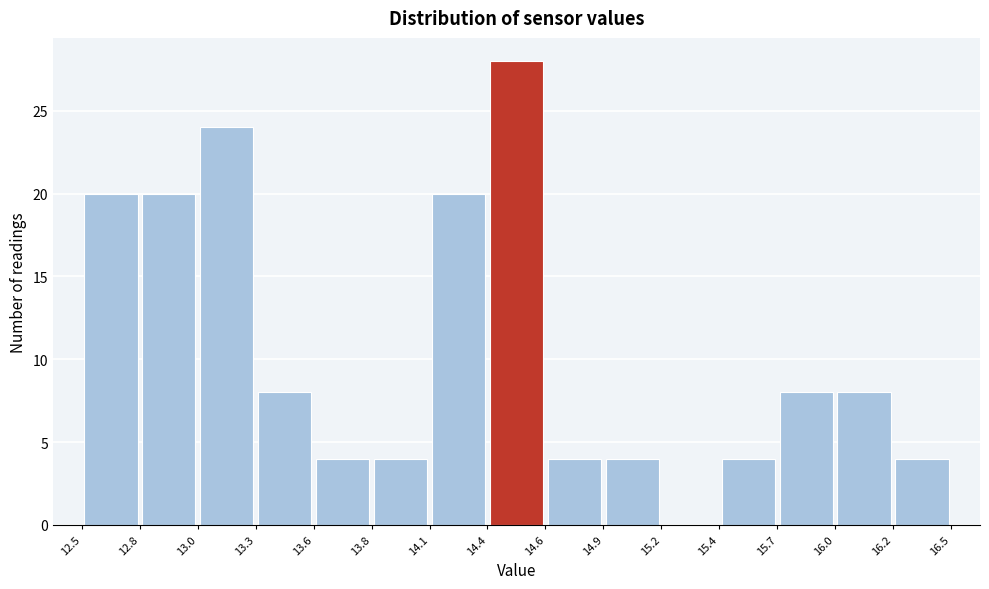

Reading left to right, transcribe this chart: for each bar, give the range it covers on the x-axis and its height. The values are not printed on the chart, so give them approximately, as read against the axis.

12.5 to 12.8: 20
12.8 to 13.0: 20
13.0 to 13.3: 24
13.3 to 13.6: 8
13.6 to 13.8: 4
13.8 to 14.1: 4
14.1 to 14.4: 20
14.4 to 14.6: 28
14.6 to 14.9: 4
14.9 to 15.2: 4
15.2 to 15.4: 0
15.4 to 15.7: 4
15.7 to 16.0: 8
16.0 to 16.2: 8
16.2 to 16.5: 4